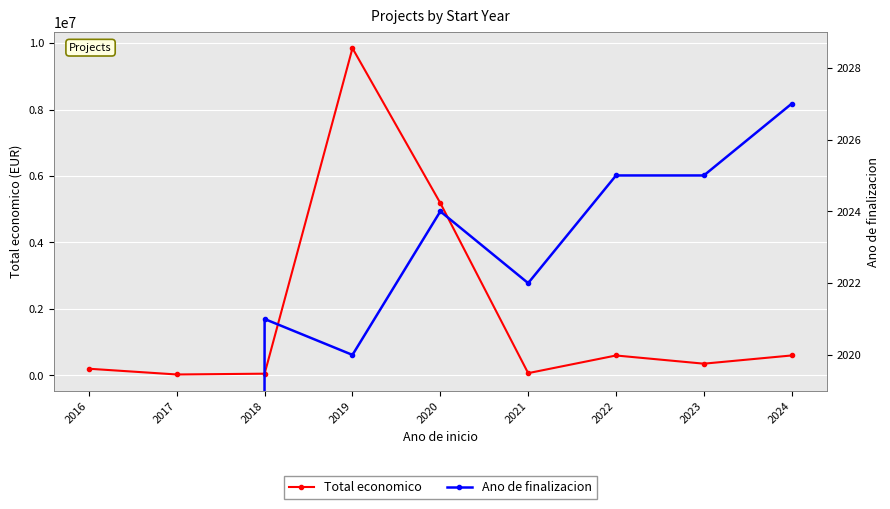

What is the lowest value of the Total economico series?

26995